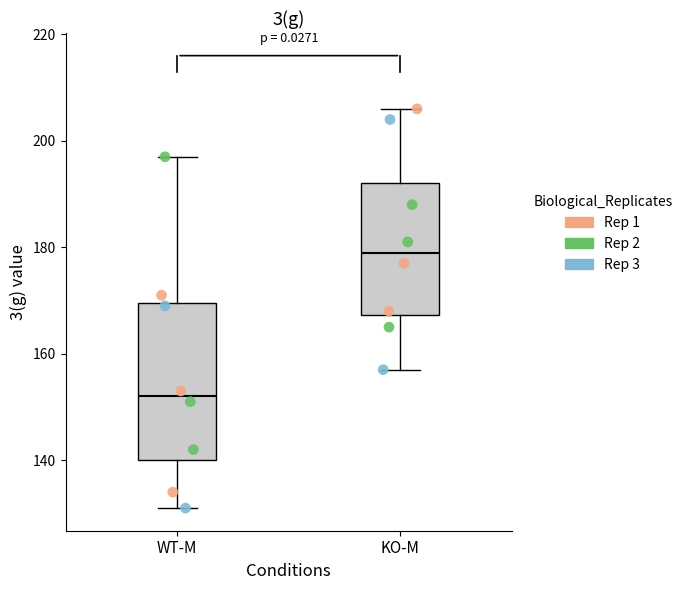

Which box is the tallest, from its lower edge to its upper edge?

WT-M